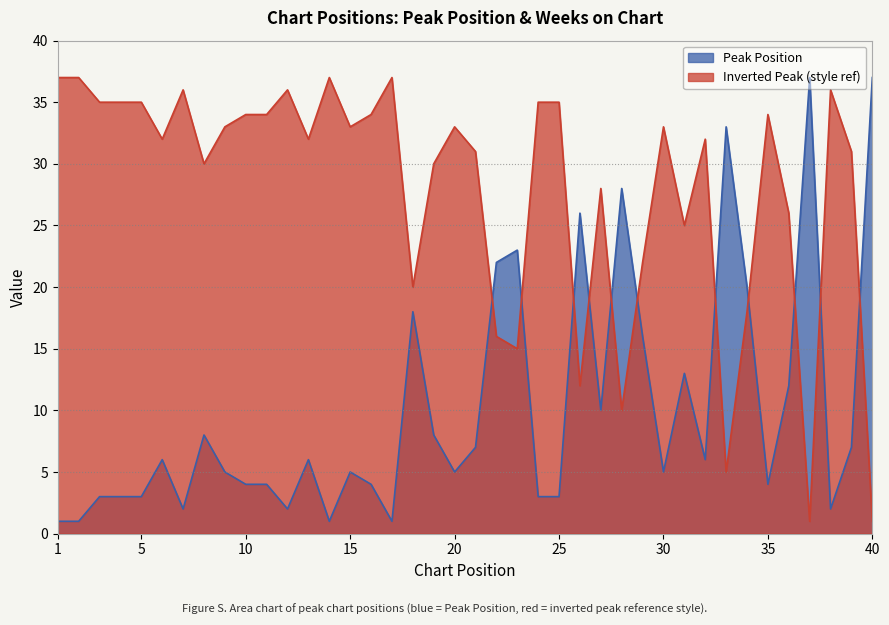

Reading left to right, transcribe all the data shown in this chart.

1=1	2=1	3=3	4=3	5=3	6=6	7=2	8=8	9=5	10=4	11=4	12=2	13=6	14=1	15=5	16=4	17=1	18=18	19=8	20=5	21=7	22=22	23=23	24=3	25=3	26=26	27=10	28=28	29=16	30=5	31=13	32=6	33=33	34=20	35=4	36=12	37=37	38=2	39=7	40=37